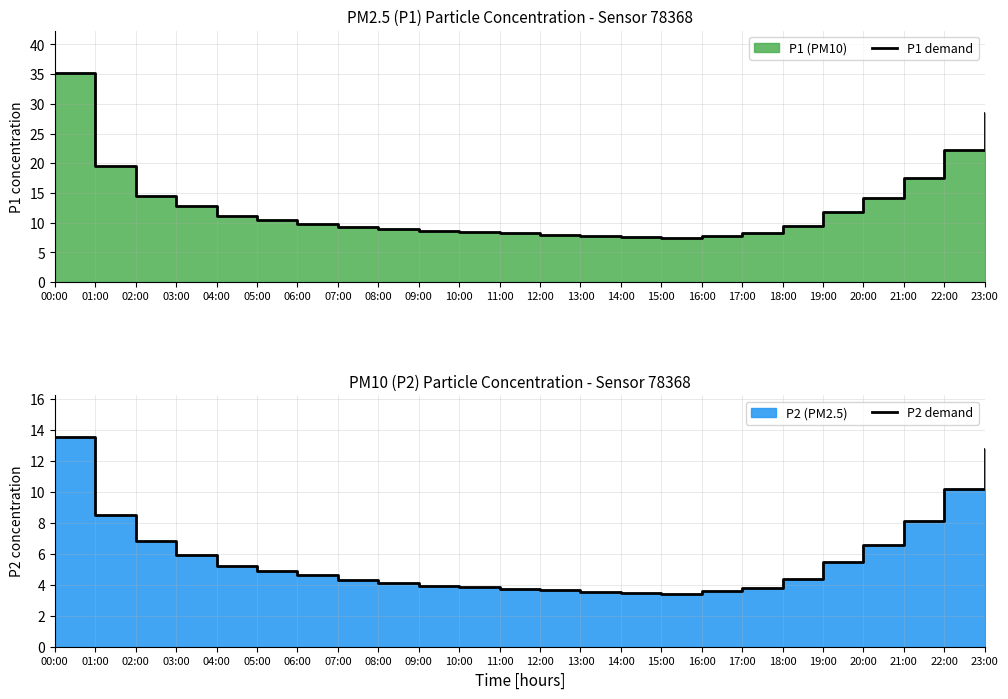

Reading left to right, extract all data points from this chart.

P1 demand: 35.3	19.6	14.5	12.8	11.2	10.5	9.8	9.2	8.9	8.6	8.4	8.2	8.0	7.8	7.6	7.4	7.8	8.2	9.5	11.8	14.2	17.5	22.3	28.4
P2 demand: 13.5	8.5	6.8	5.9	5.2	4.9	4.6	4.3	4.1	4.0	3.9	3.8	3.6	3.5	3.5	3.4	3.6	3.8	4.4	5.5	6.6	8.1	10.2	12.8